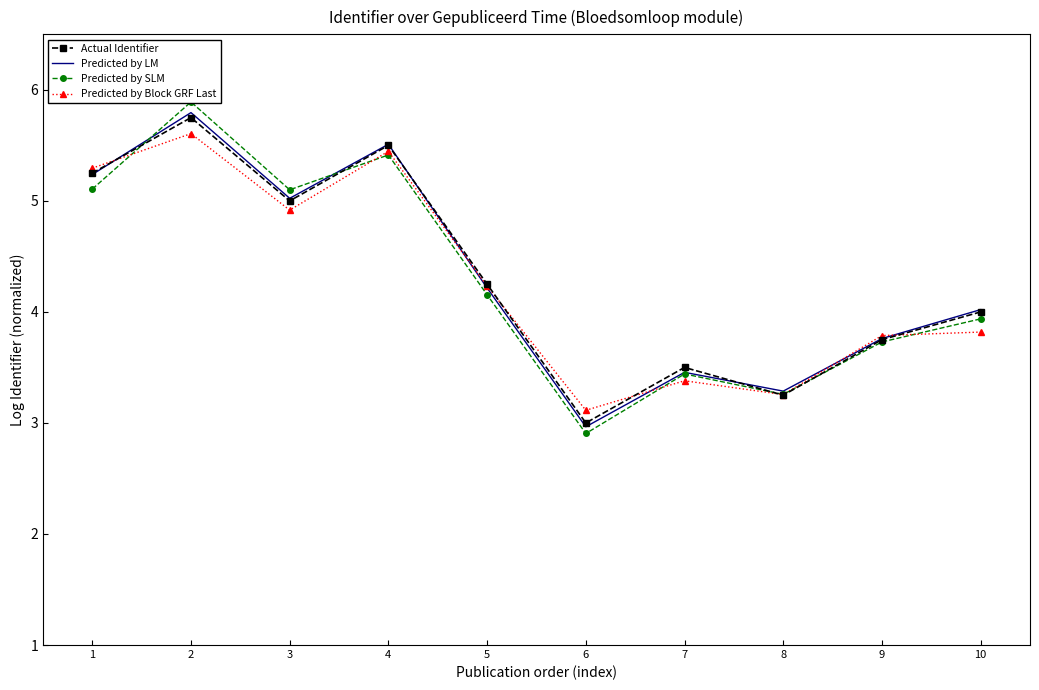

Between which two adjacent categories do Predicted by LM and Predicted by Block GRF Last first intersect?

1 and 2